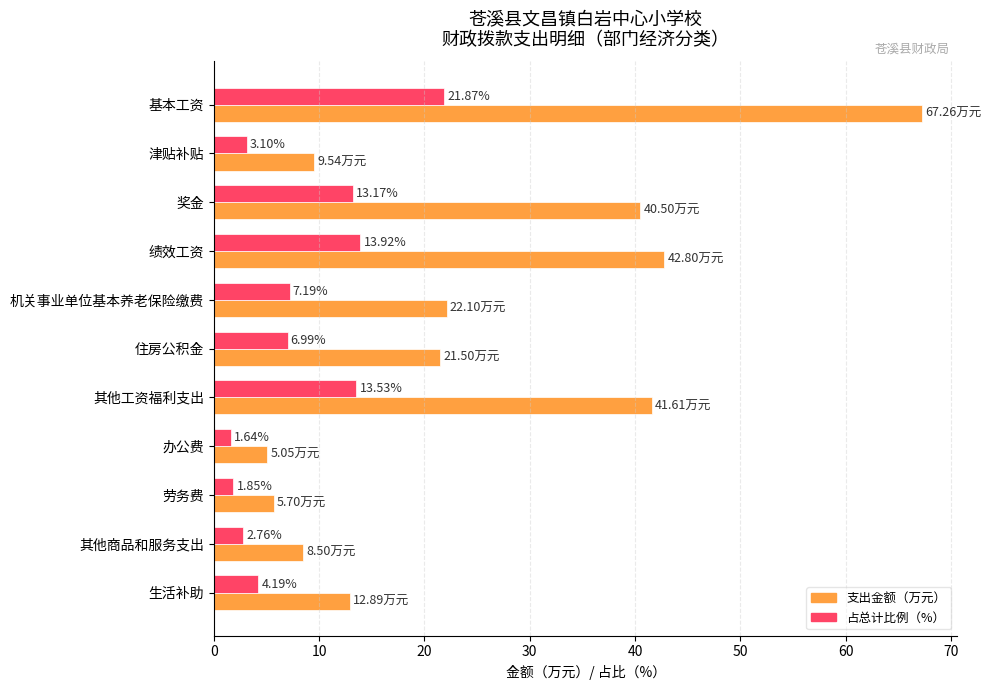

At which label does 占总计比例（%） reach its peak?

基本工资